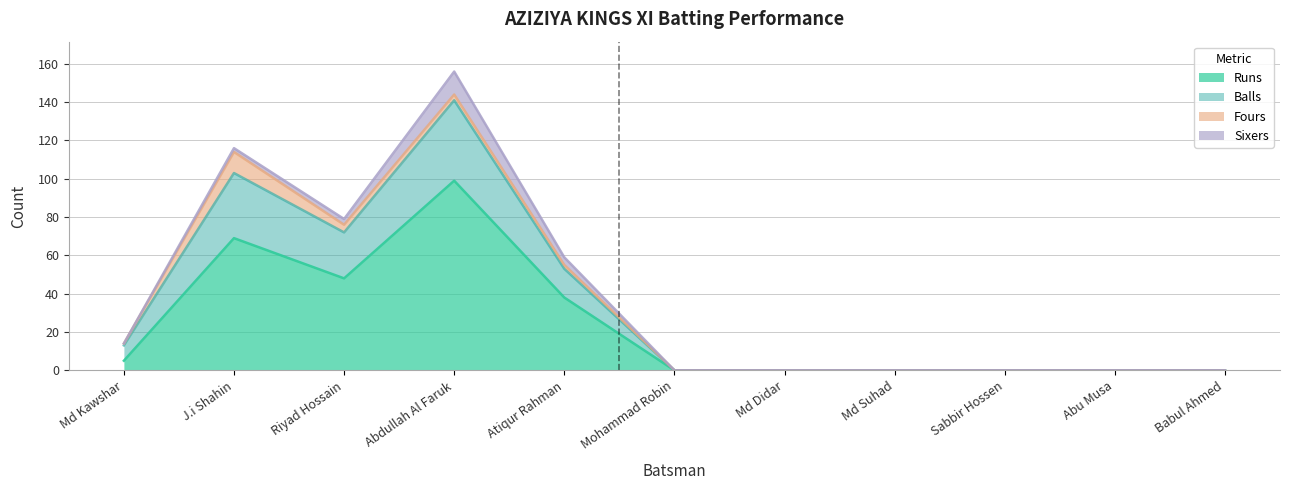

What is the sum of all Runs values?

259